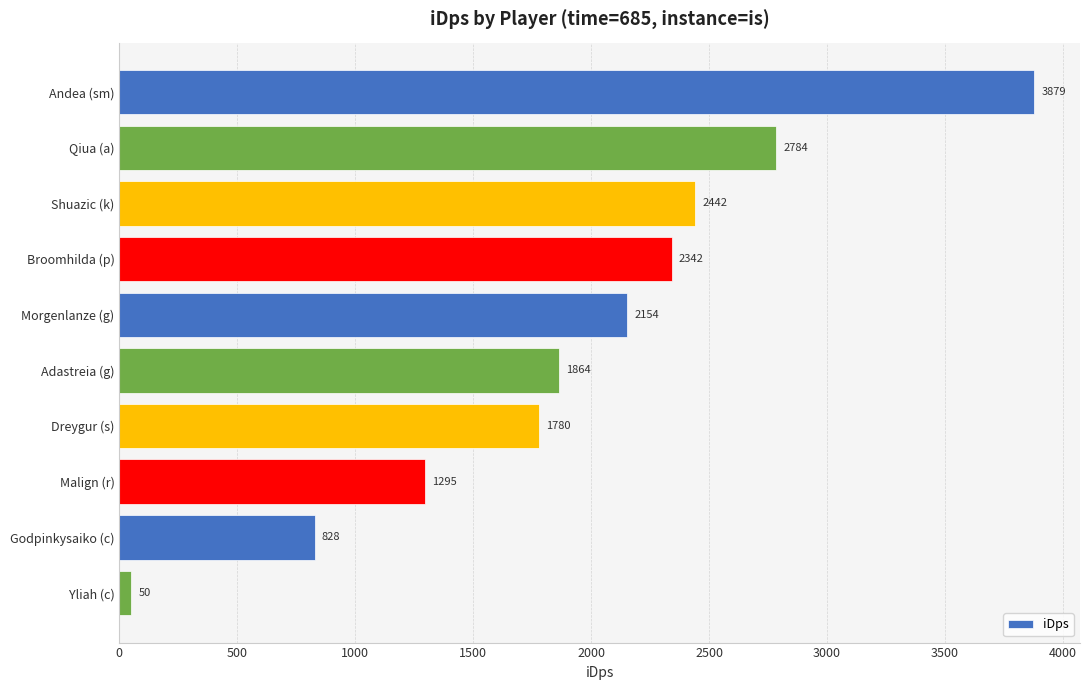

At which category does the chart reach its minimum across all series?

Yliah (c)